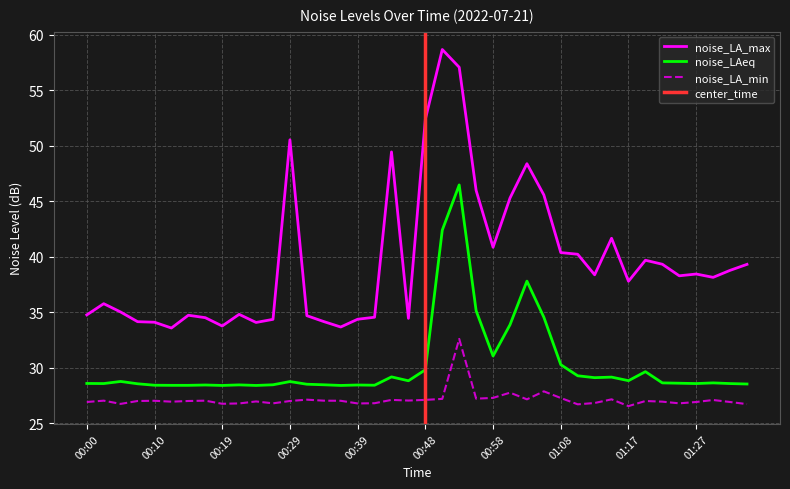

True or false: noise_LAeq and noise_LA_min intersect in this chart.

False